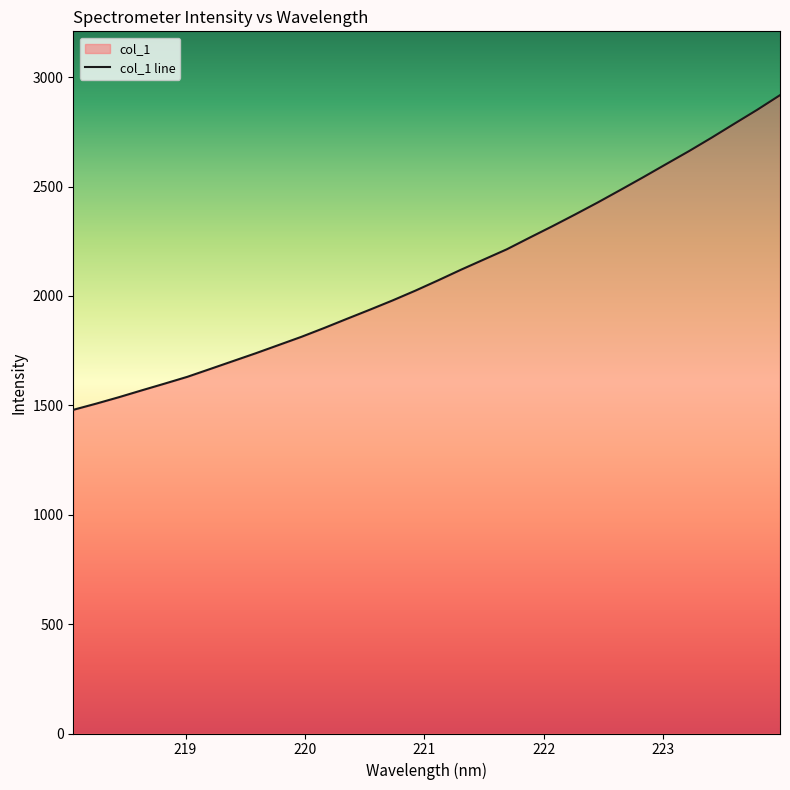

What is the approximate value at 223.9802?

2917.5